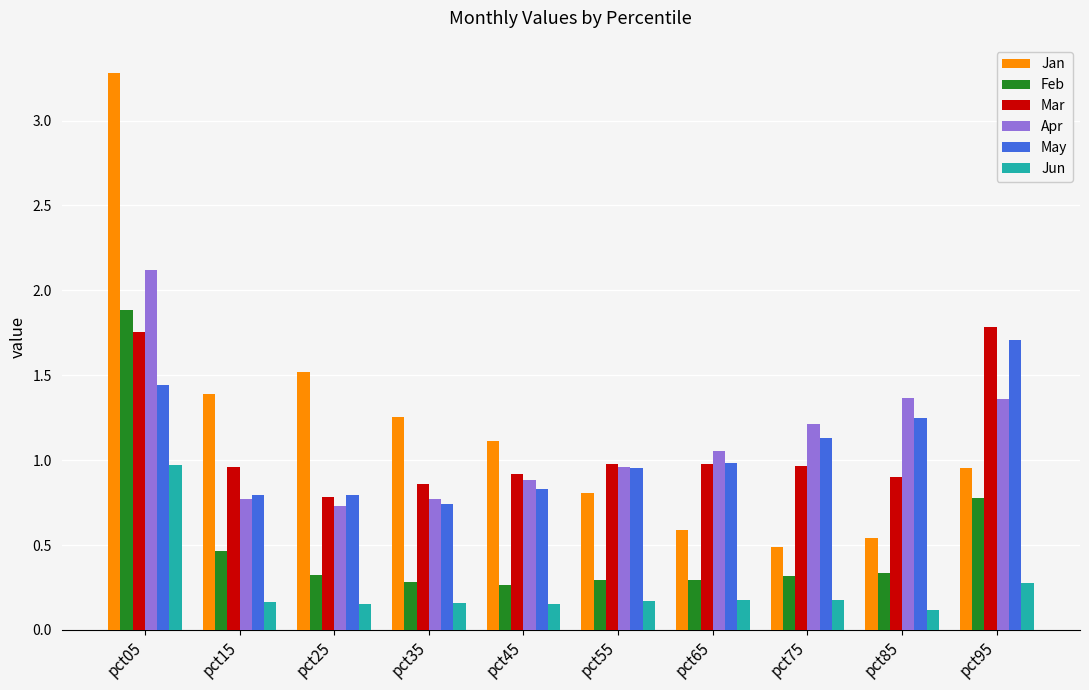

Which series has the largest range (max minus min)?

Jan